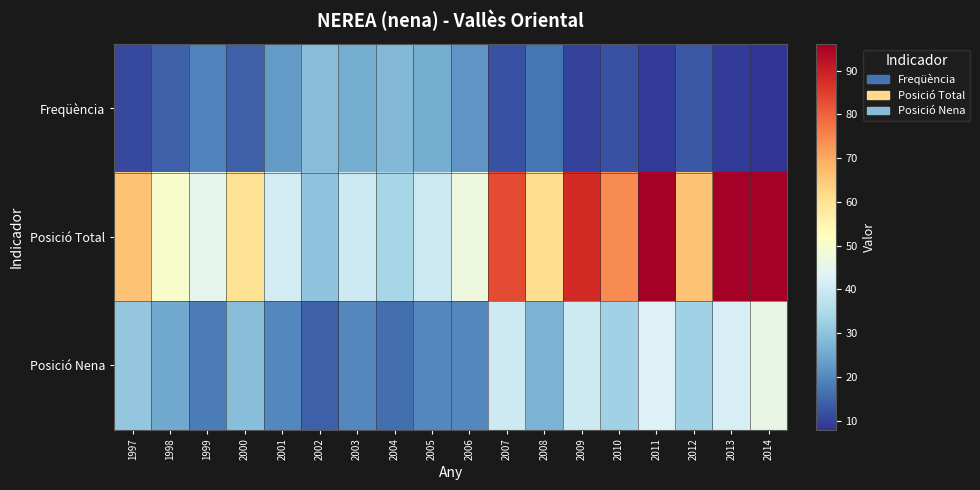

At how many categories does at least one series exceed 77?

5